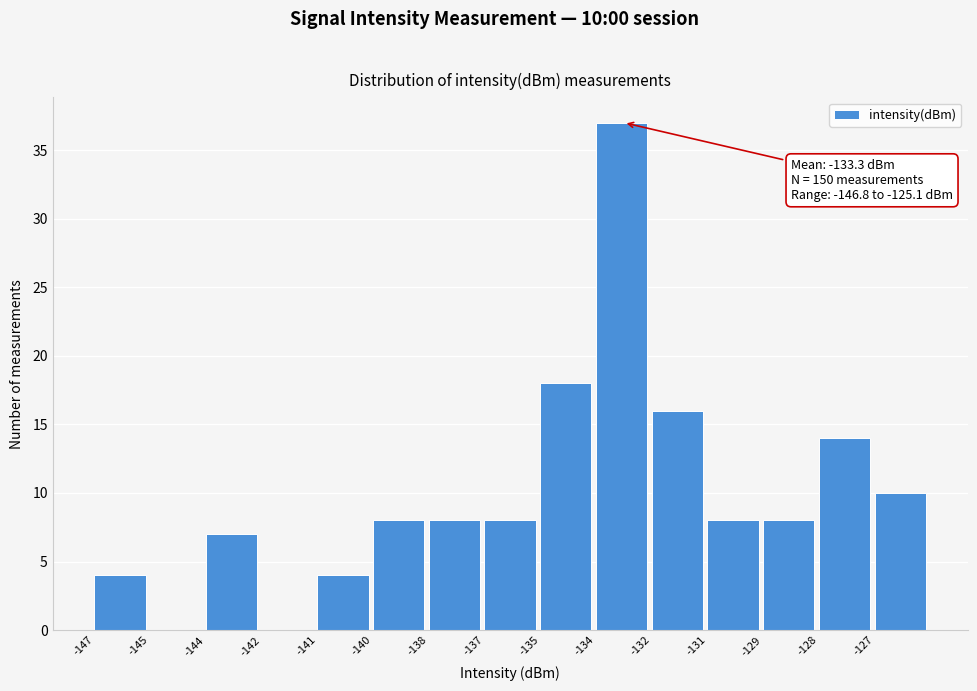

Reading left to right, list all the values displayed in this chart.

-147=4	-145=0	-144=7	-142=0	-141=4	-140=8	-138=8	-137=8	-135=18	-134=37	-132=16	-131=8	-129=8	-128=14	-127=10